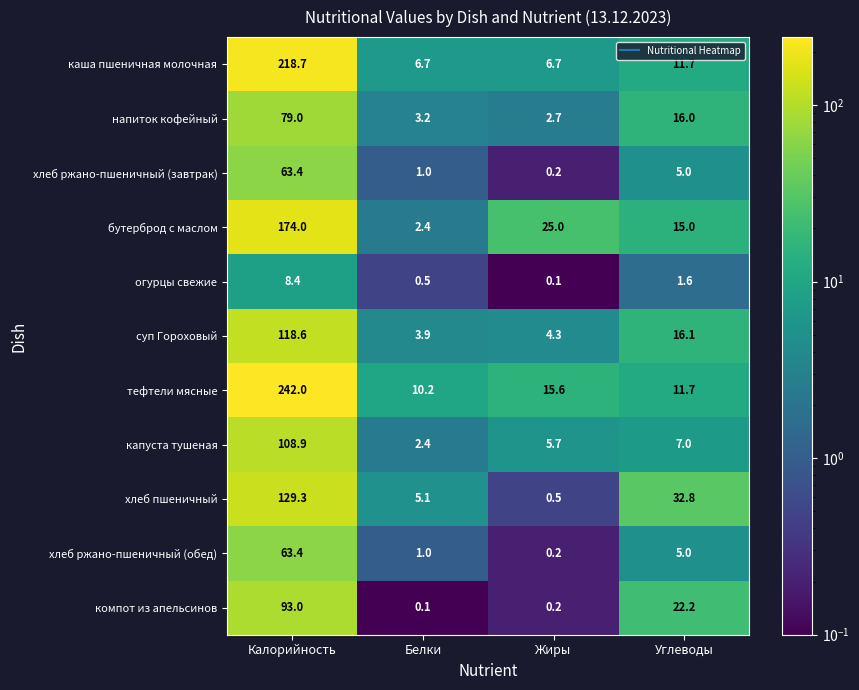

The капуста тушеная series shows 7.0 at Углеводы. True or false?

True